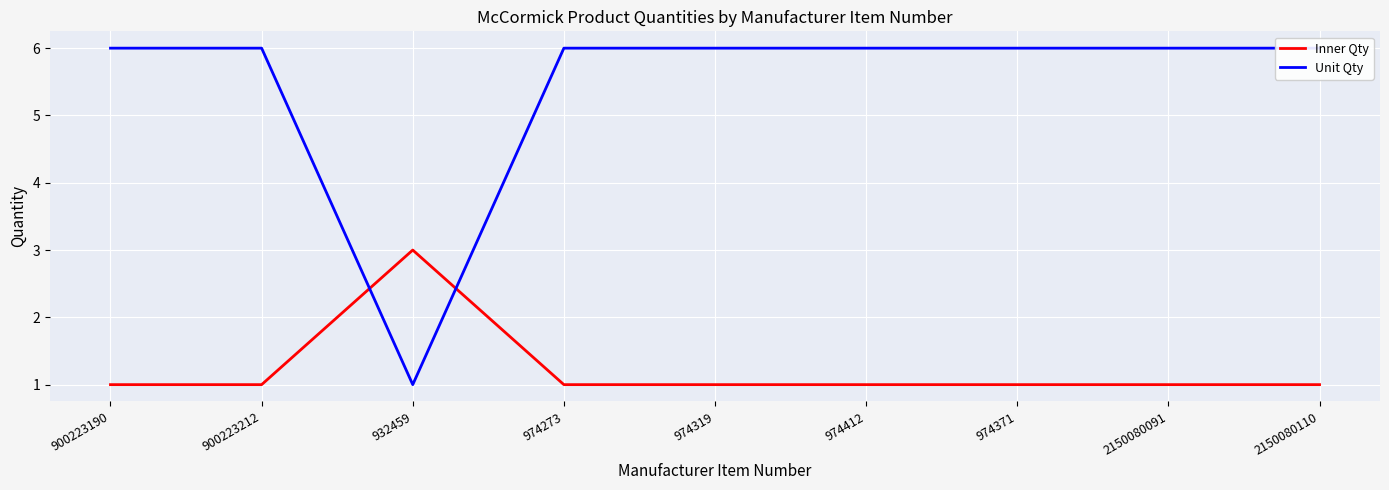

At which label does Unit Qty reach its peak?

900223190